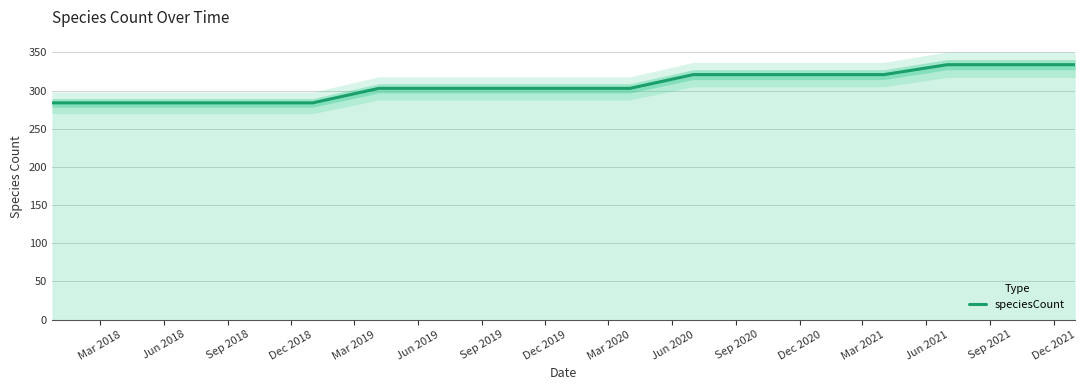

True or false: the data shows 496 at 16.

False